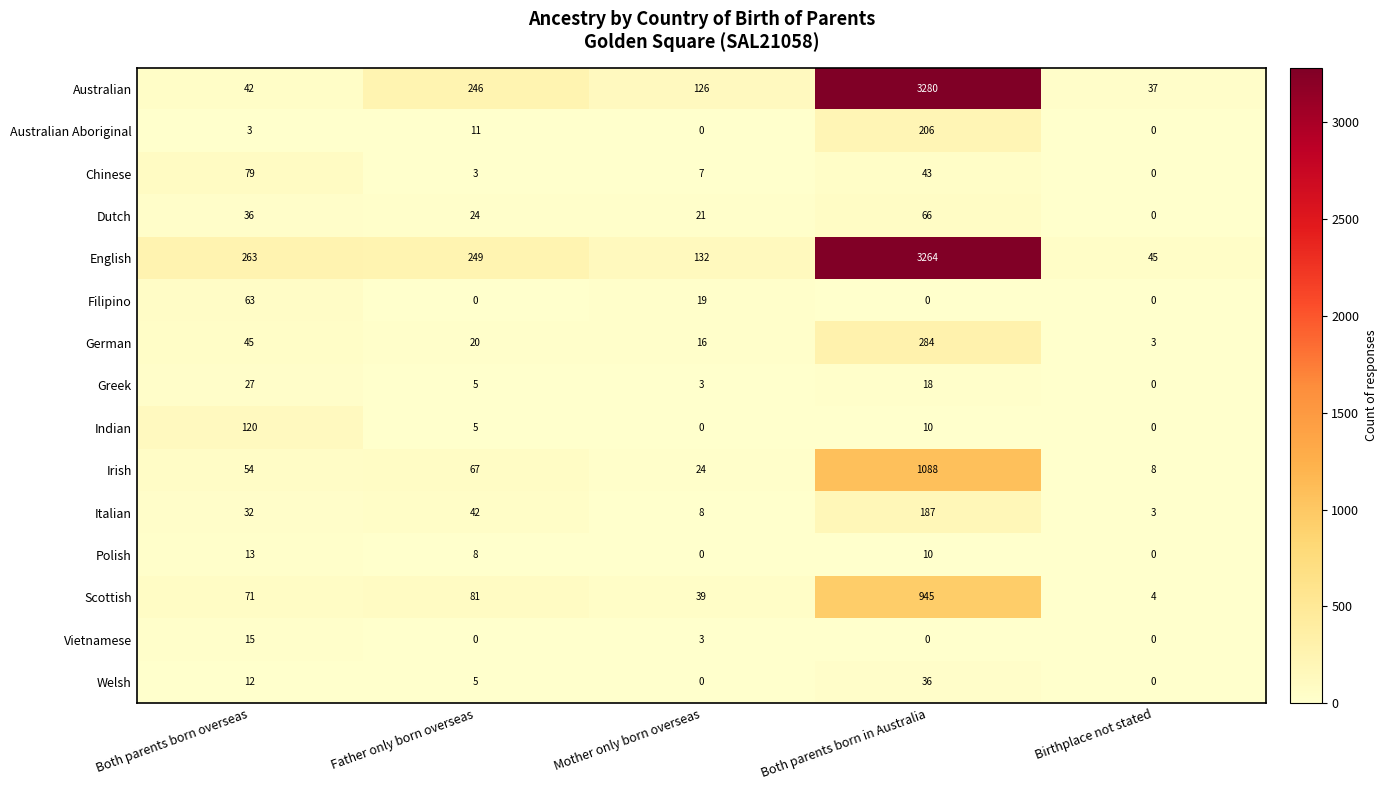

What is the sum of all Welsh values?

53